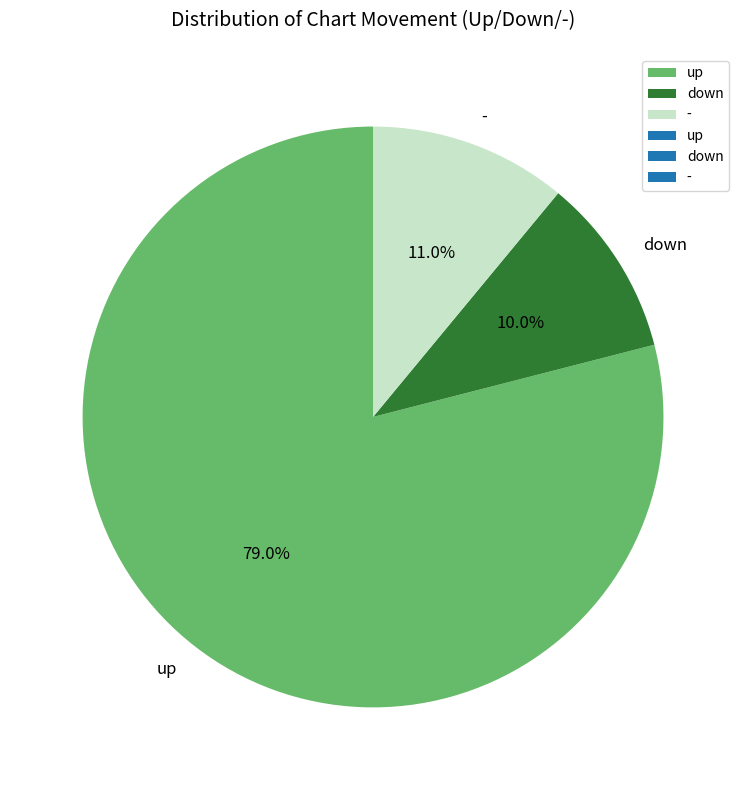

Is it true that up is 69% of the pie?

False